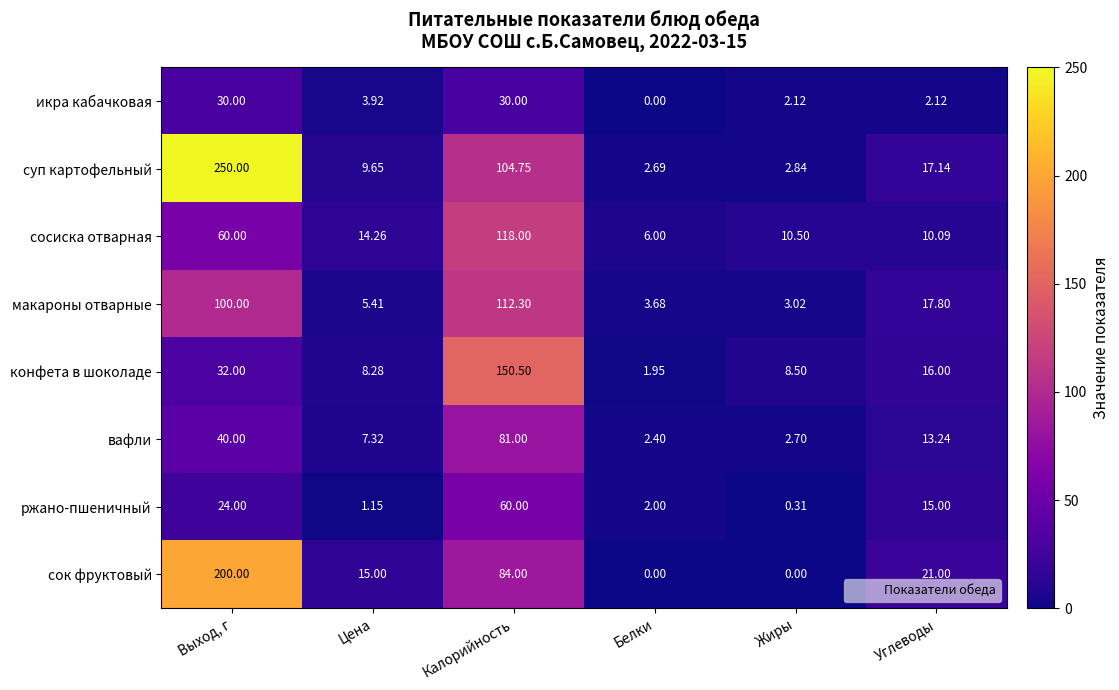

At which label is ржано-пшеничный closest to 30?

Выход, г